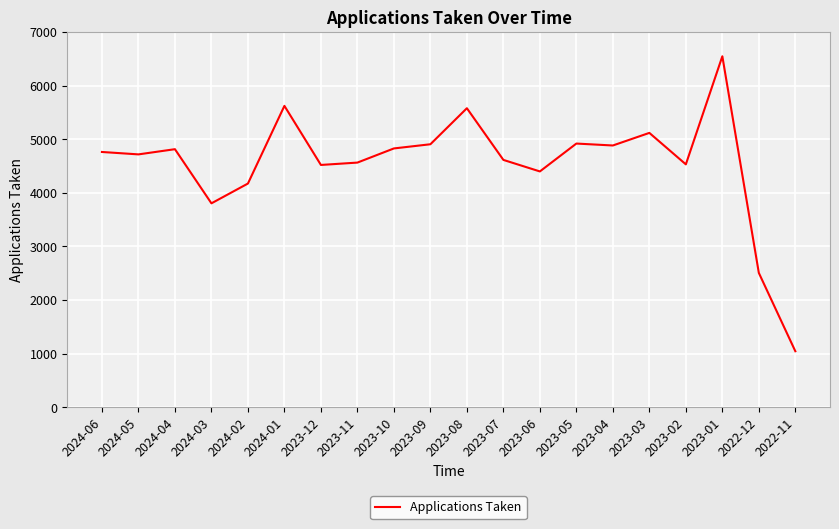

Which label corresponds to the largest value in the chart?

2023-01